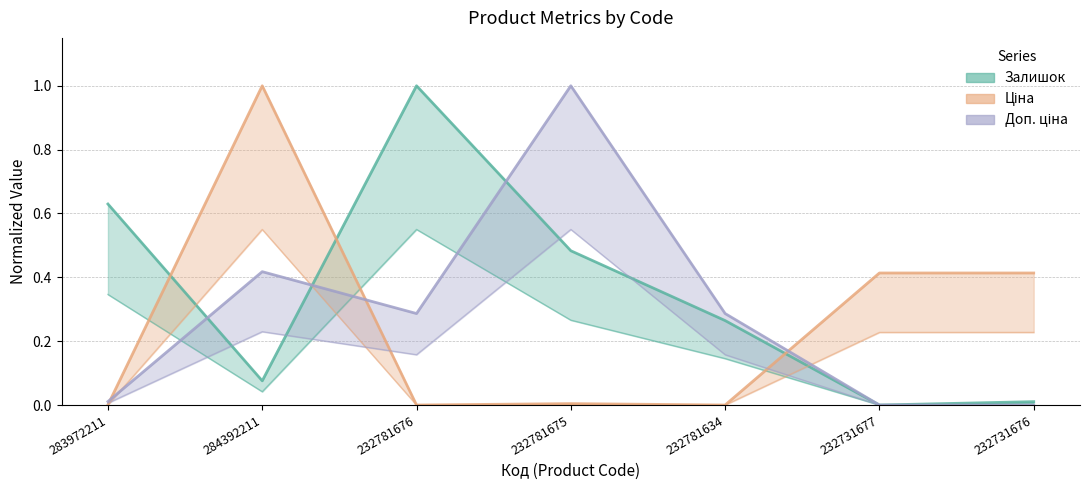

What position from the left is 283972211?

1